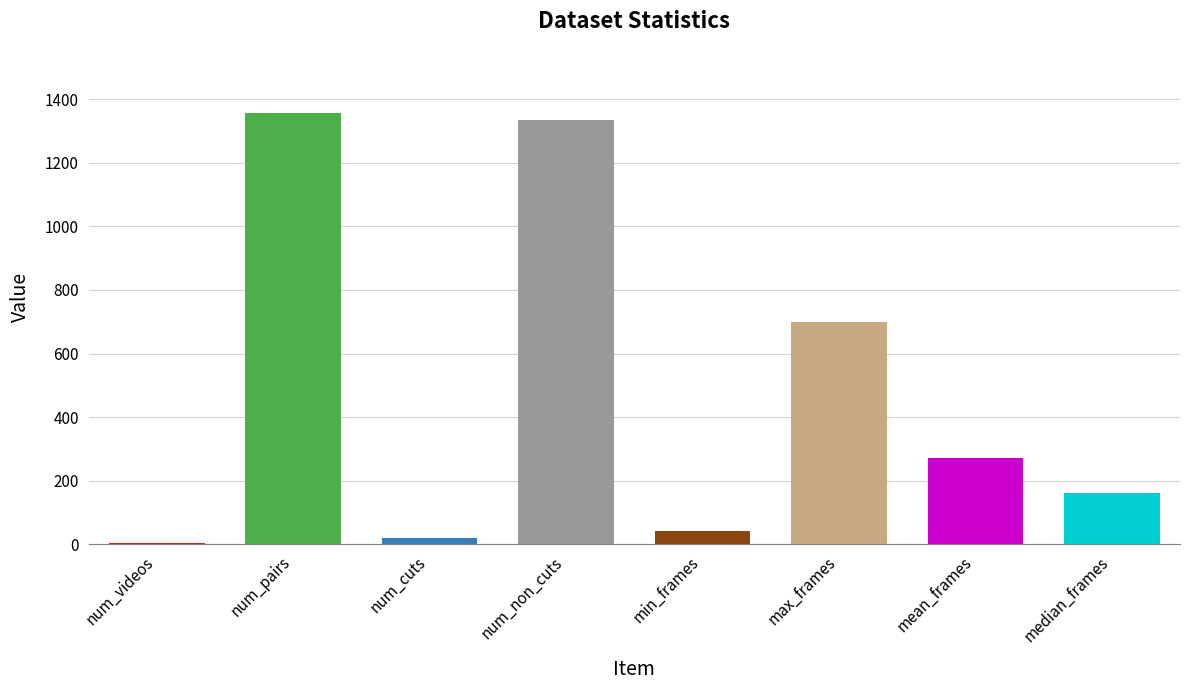

What is the sum of all values?

3891